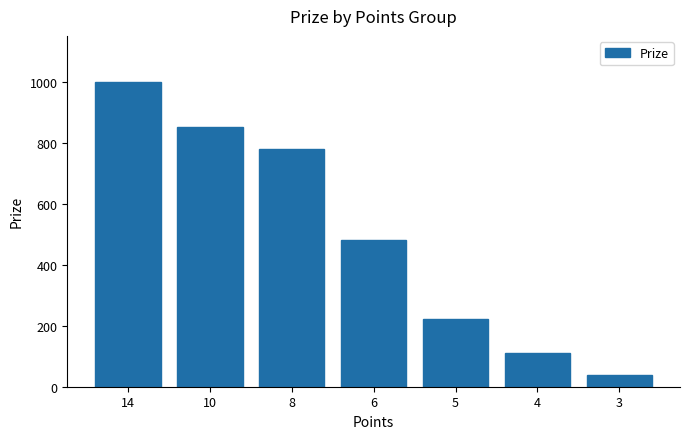

The value at 14 is 1595. True or false?

False